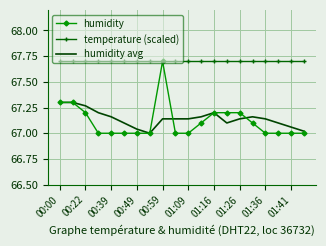

At how many categories does at least one series exceed 67?

20